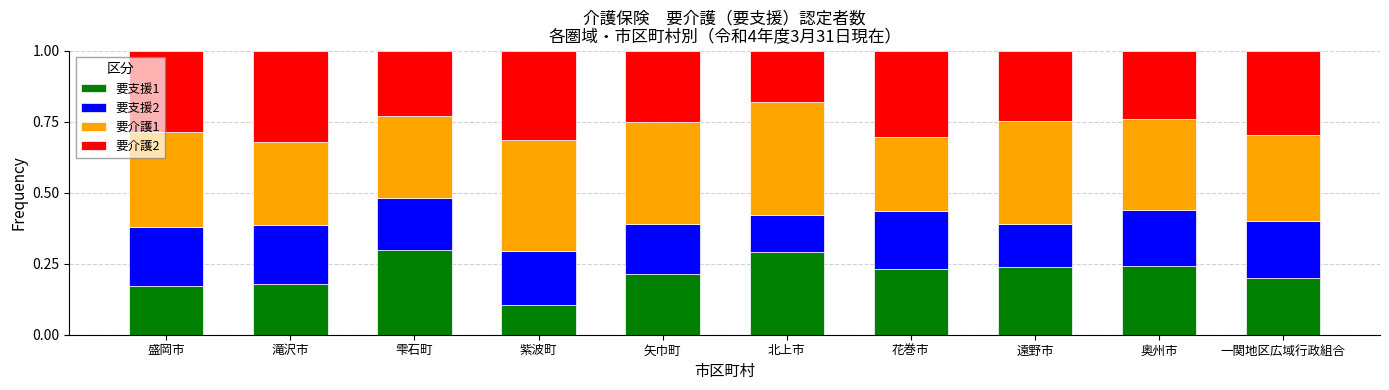

Are the bars grouped side by side (vs. stacked)?

No